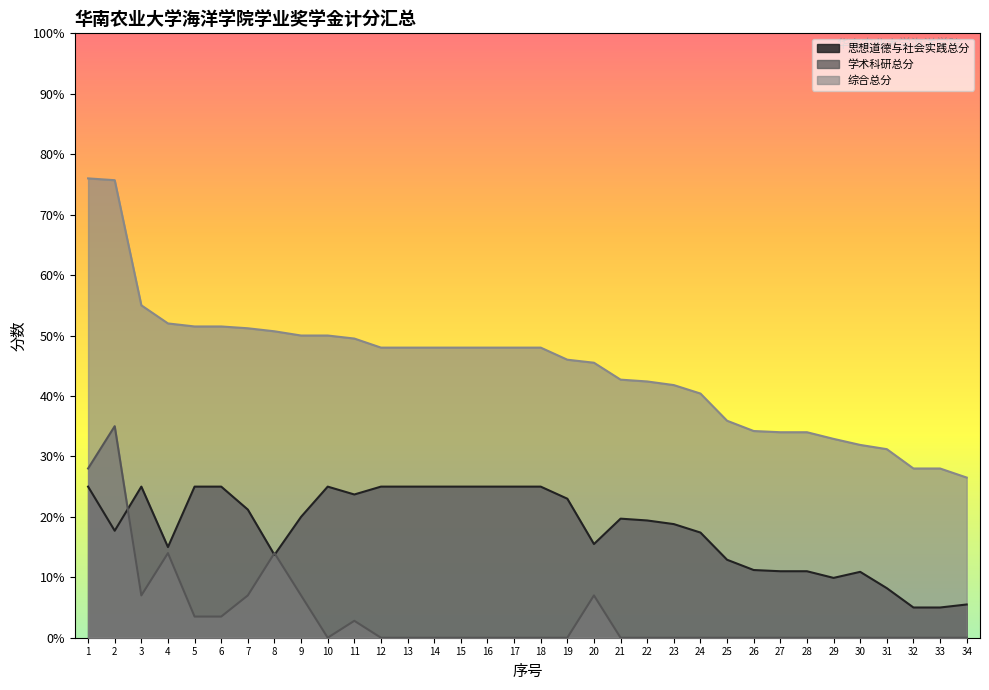

Where is the first local maximum for 思想道德与社会实践总分?

3